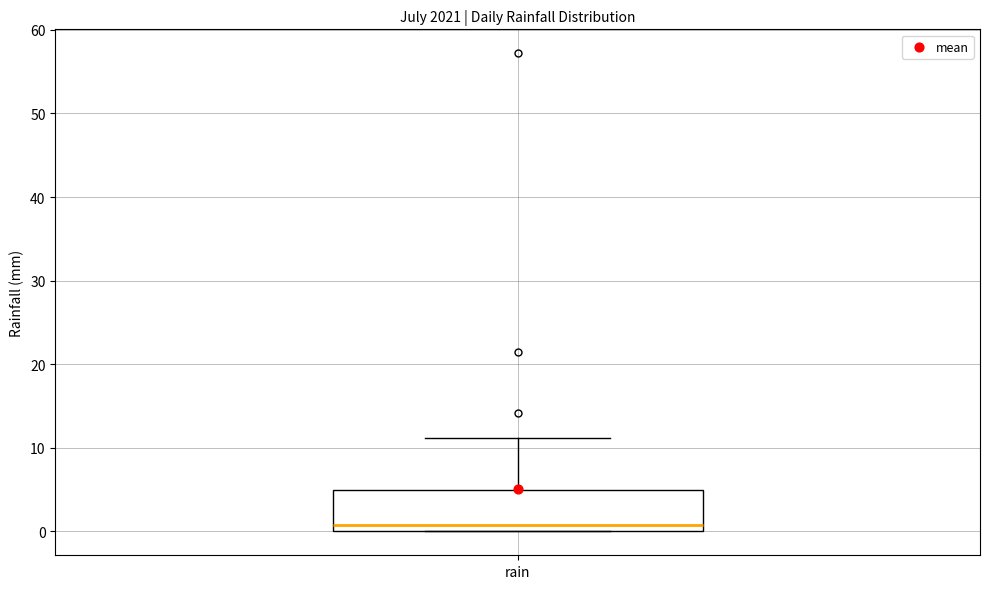

Where does the upper whisker of the box for rain end on the y-axis? The values are not printed on the chart, so give them approximately, as read against the axis.

11